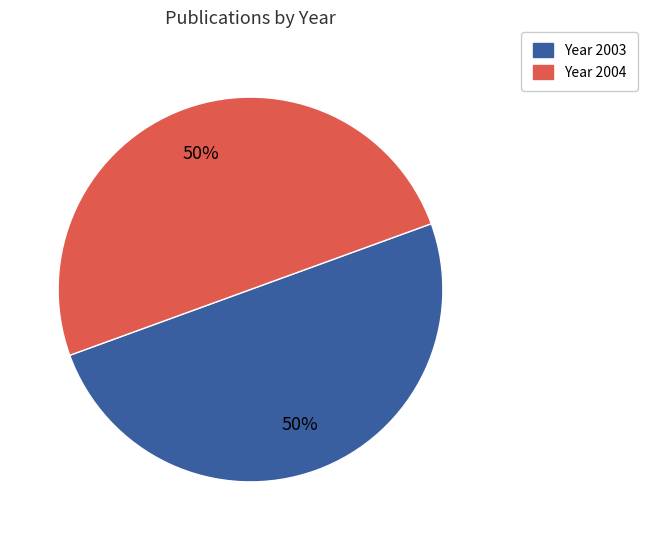

Count the number of slices in the pie.

2